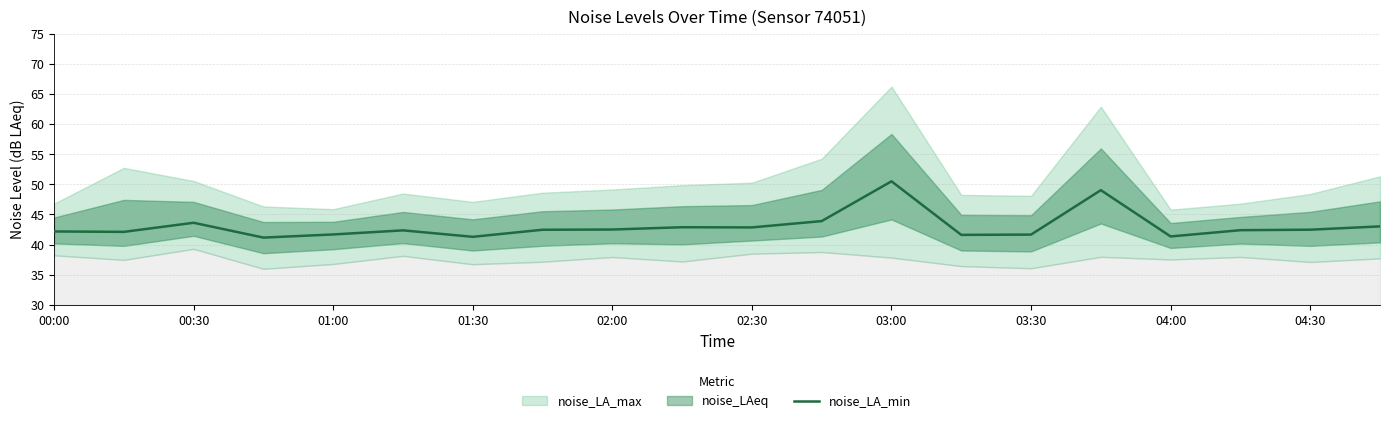

What is the value of the 14th point from the left?

41.6